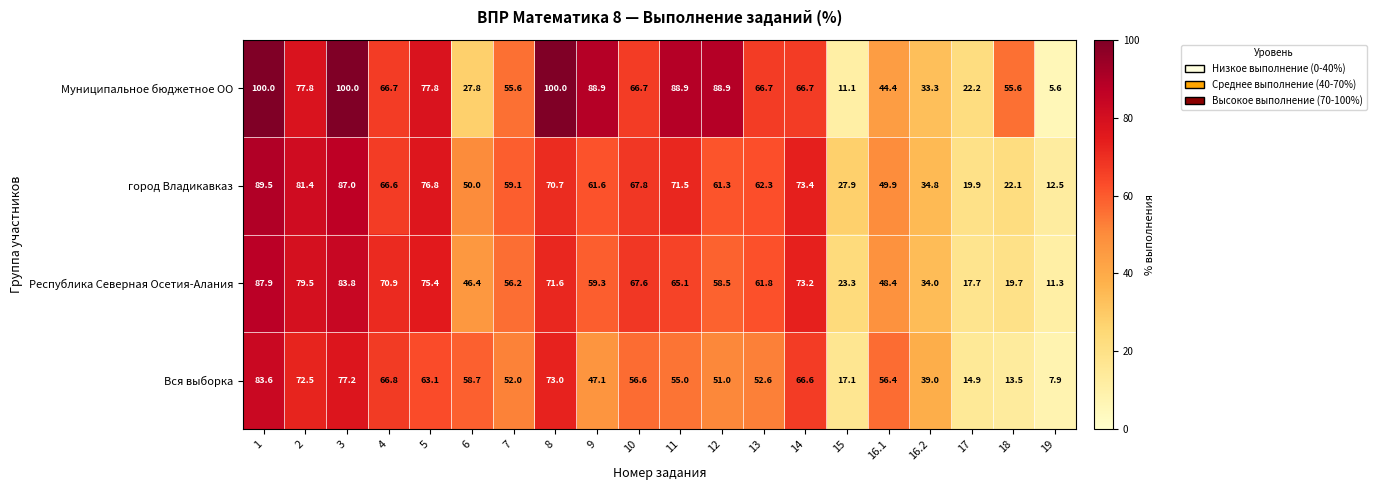

Rank the series by their maximum value, from lowest to highest.

Вся выборка, Республика Северная Осетия-Алания, город Владикавказ, Муниципальное бюджетное ОО